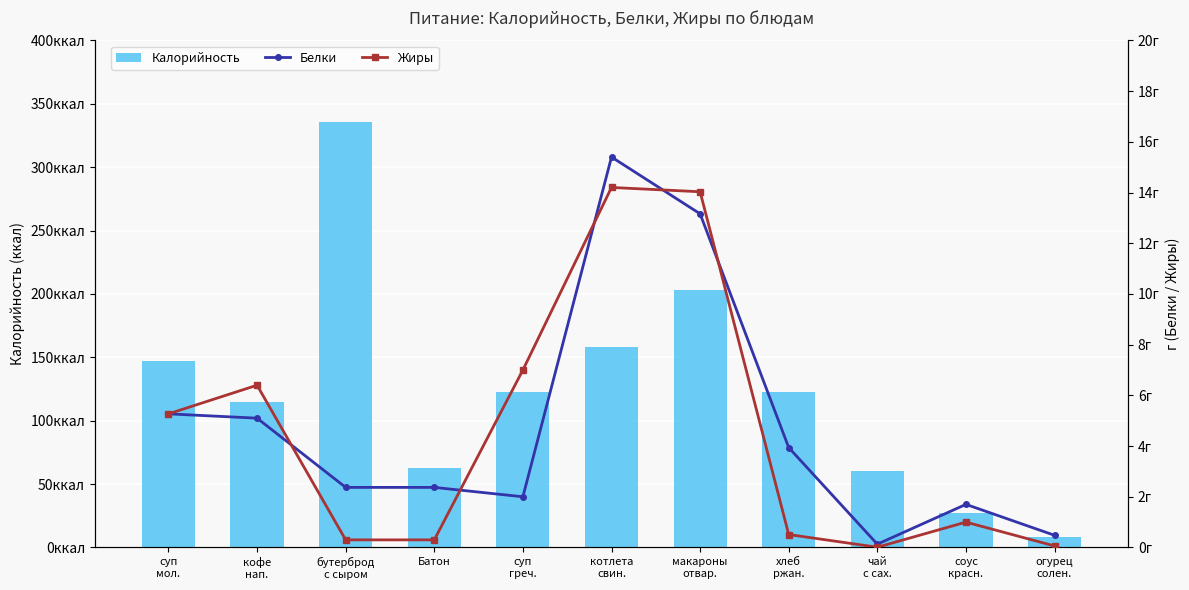

What position from the right is хлеб
ржан.?

4